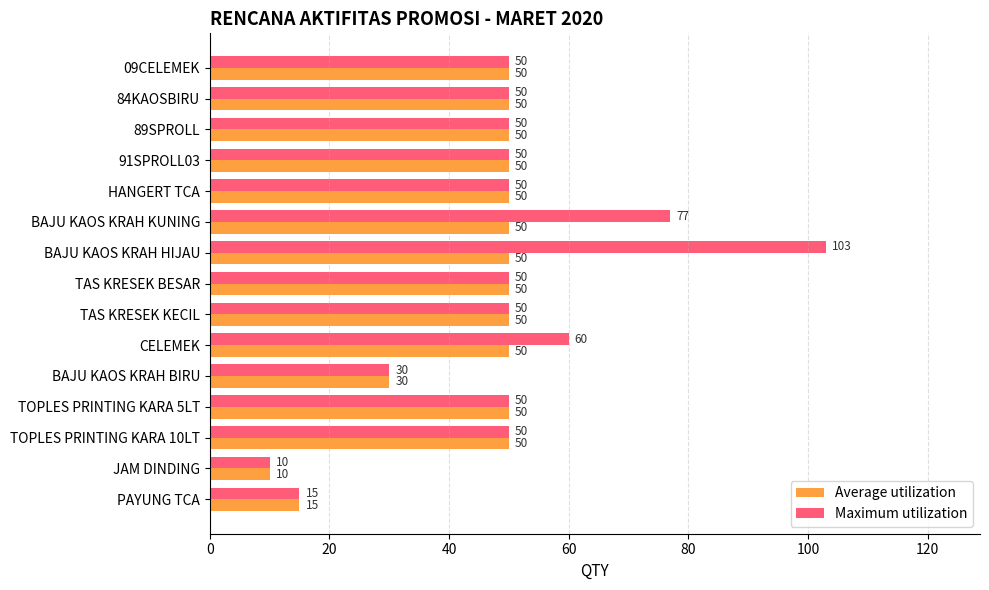

How many data points in Maximum utilization are less than 50?

3